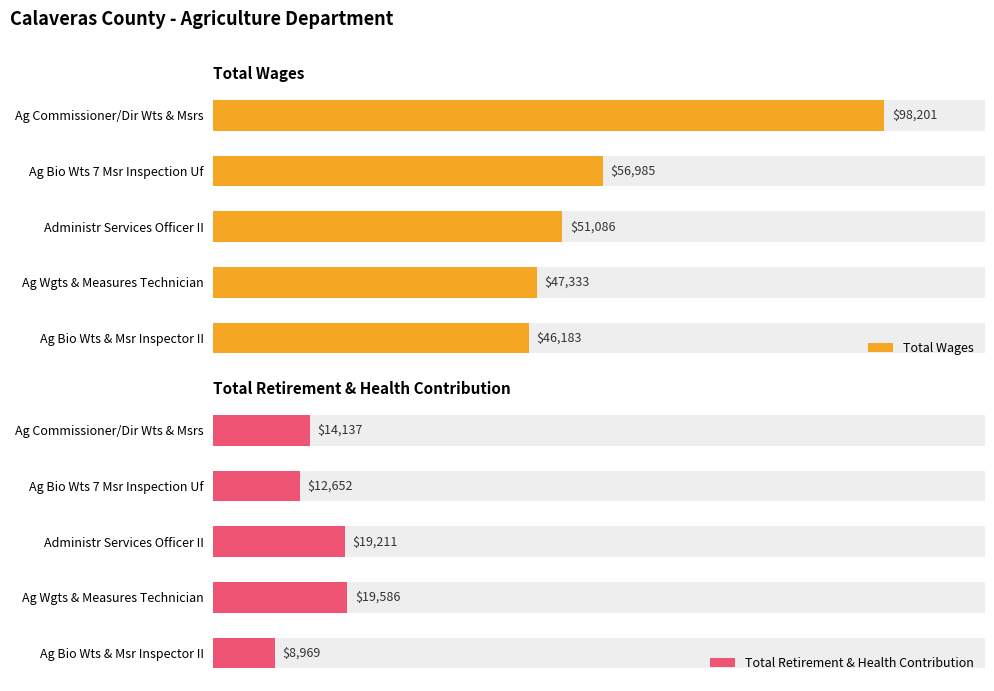

What is the minimum value for Total Wages?

46183